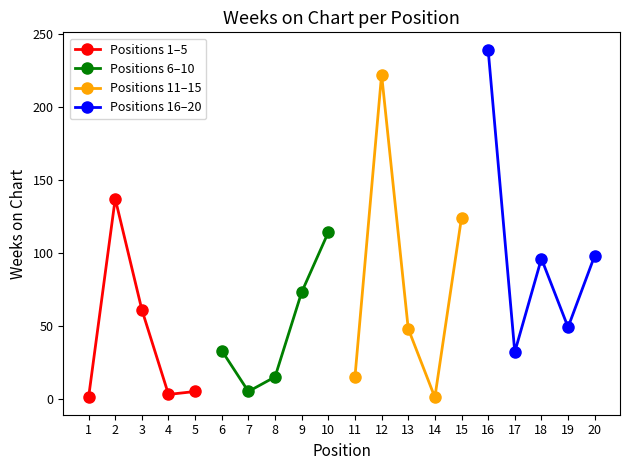

What are all the series names shown in the legend?

Positions 1–5, Positions 6–10, Positions 11–15, Positions 16–20